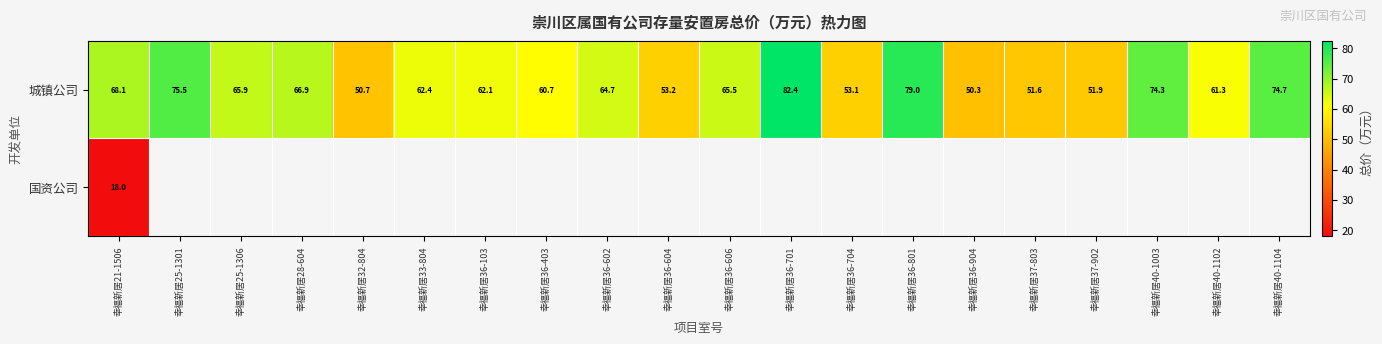

Which series has the largest range (max minus min)?

城镇公司